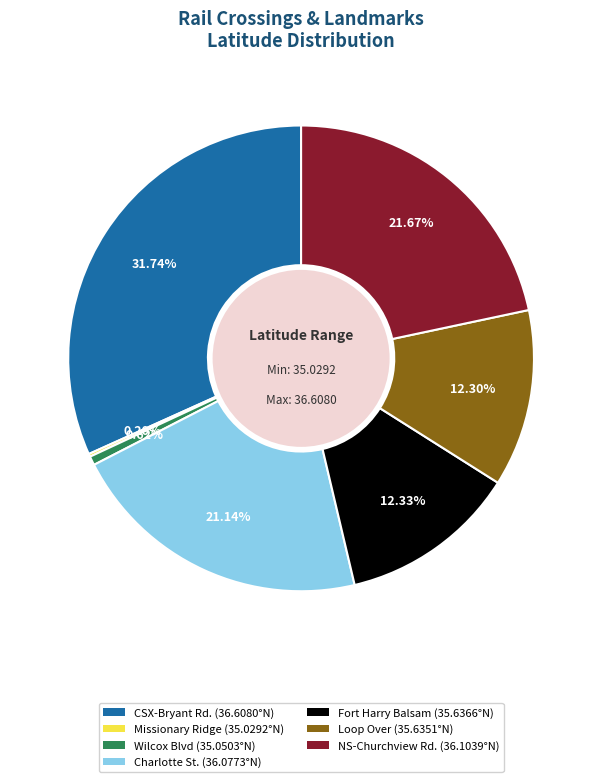

Between CSX-Bryant Rd. and NS-Churchview Rd., which is larger?

CSX-Bryant Rd.